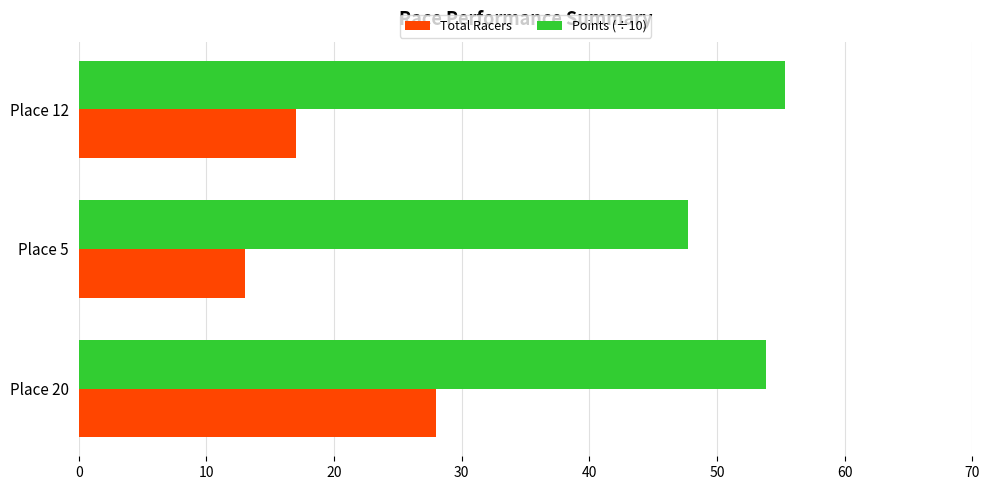

List the series in order of their peak value, lowest first.

Total Racers, Points (÷10)